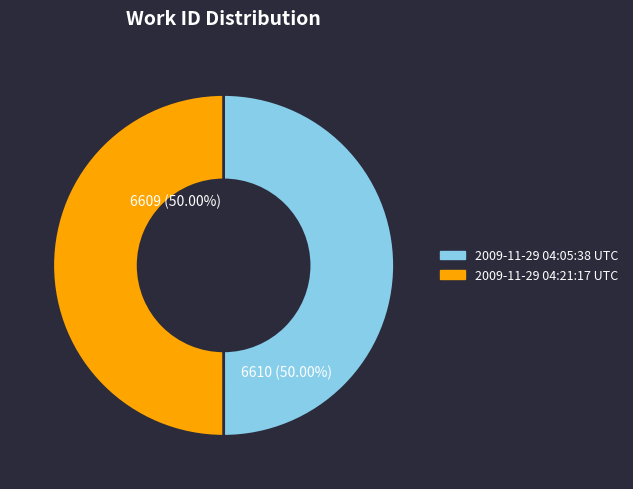

True or false: 2009-11-29 04:05:38 UTC accounts for 50% of the total.

True